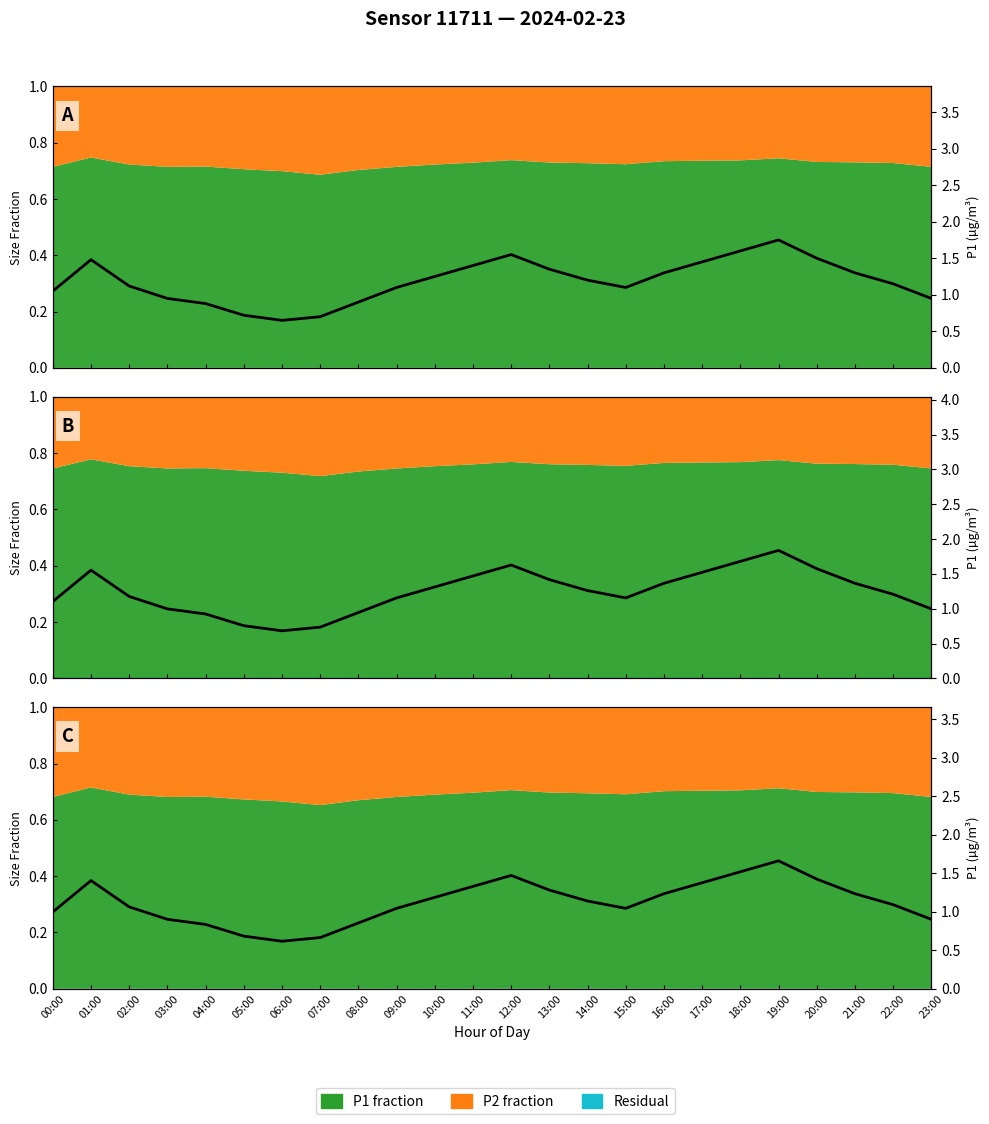

What is the greatest value displayed?

1.7